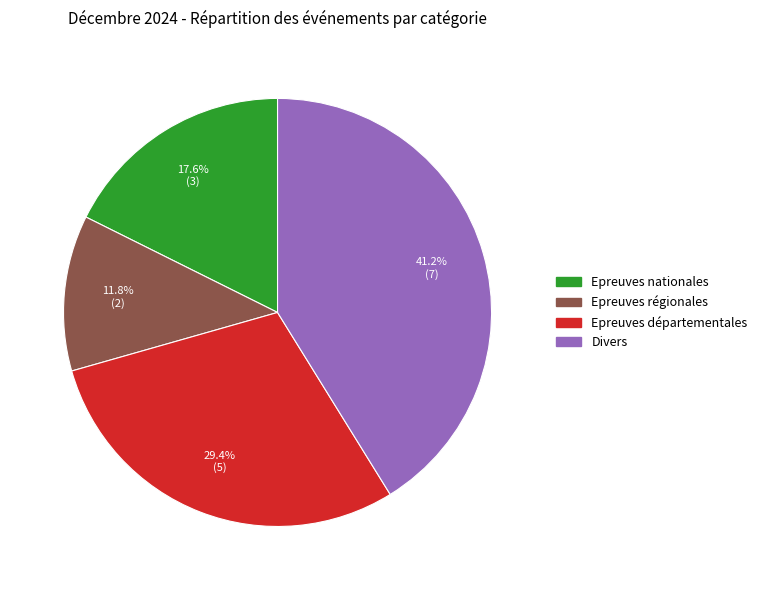

Between Epreuves nationales and Epreuves départementales, which is larger?

Epreuves départementales